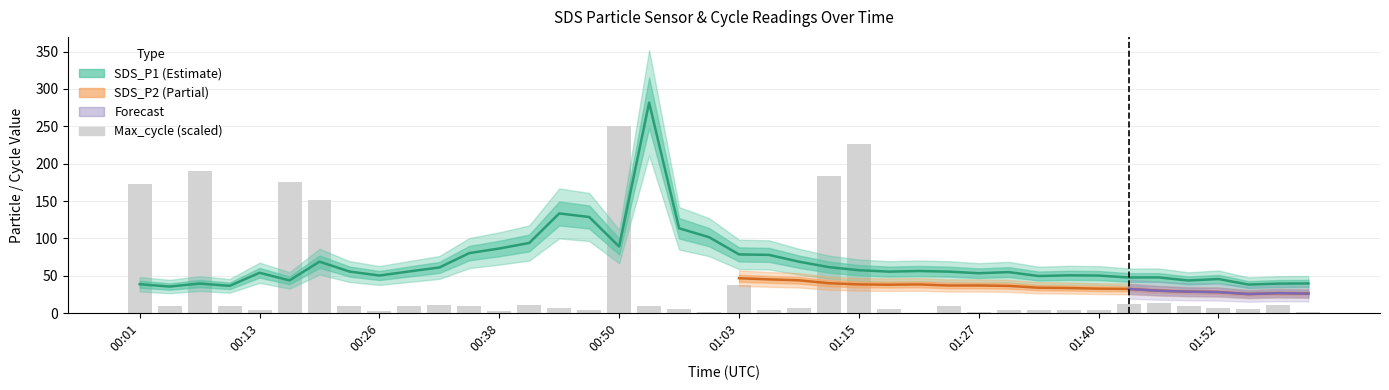

Does the chart contain any negative values?

No